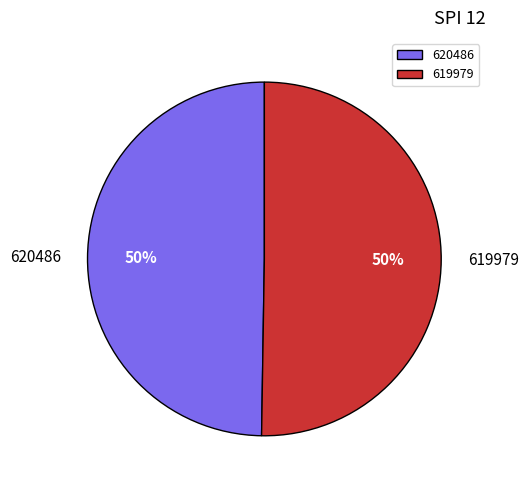

What percentage is the 619979 slice, to the nearest percent?

50%